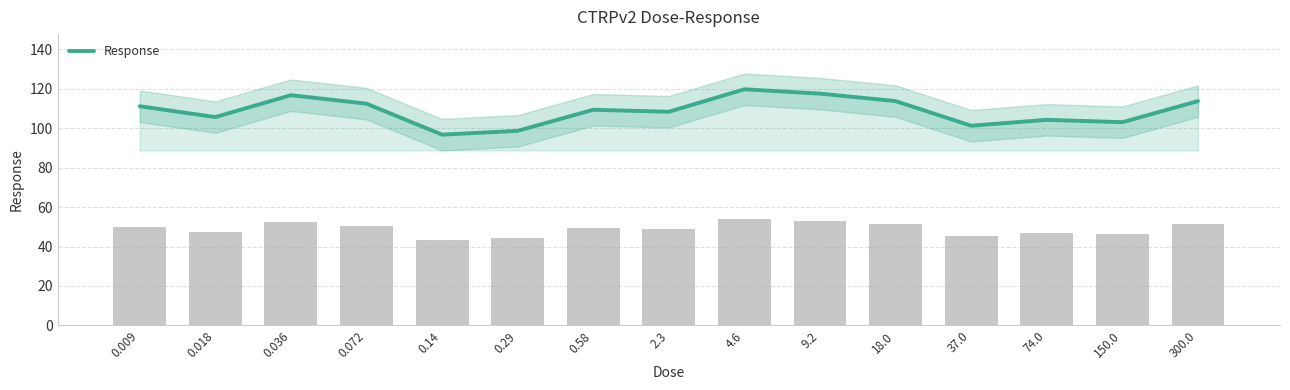

The value at 150.0 is 103.1. True or false?

True